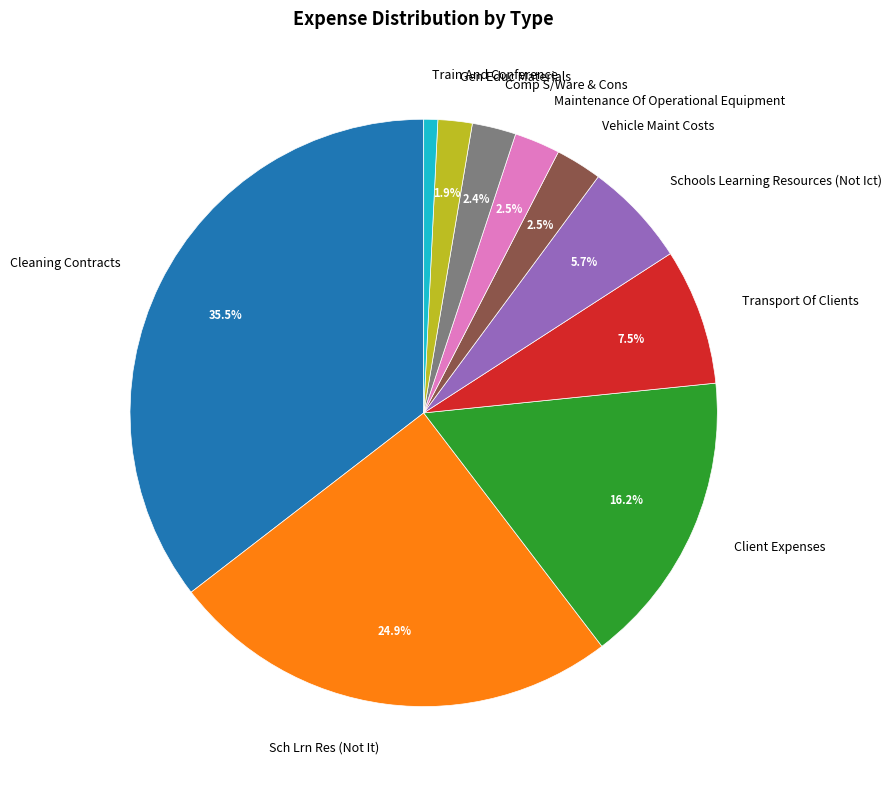

Is there any slice that represents more than half of the pie?

No